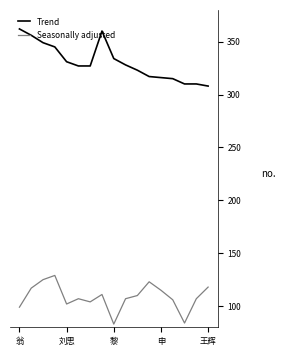

What is the average value of the Seasonally adjusted series?

109